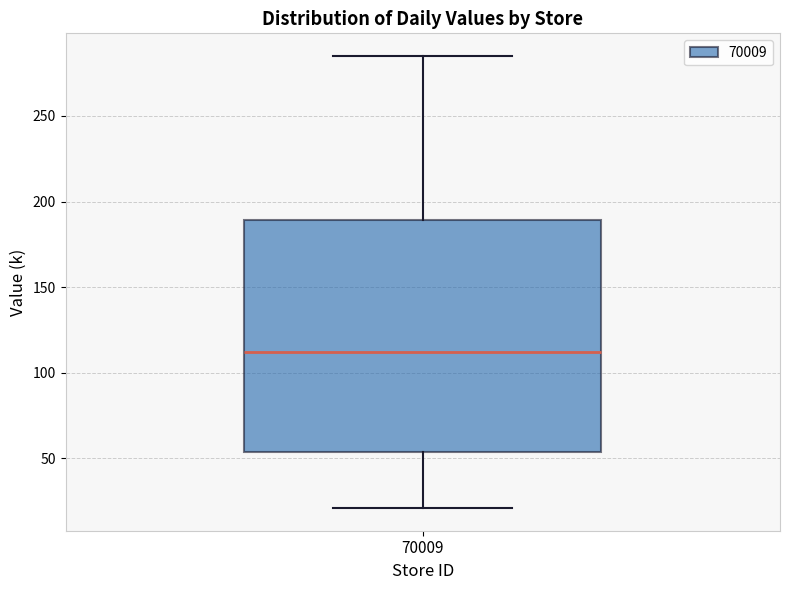

Transcribe this box plot: give where the median line is, the range the box spans, and where the two whiskers end, as read against the y-axis. The values are not printed on the chart, so give them approximately, as read against the axis.

median 110, box 55 to 190, whiskers 20 to 285